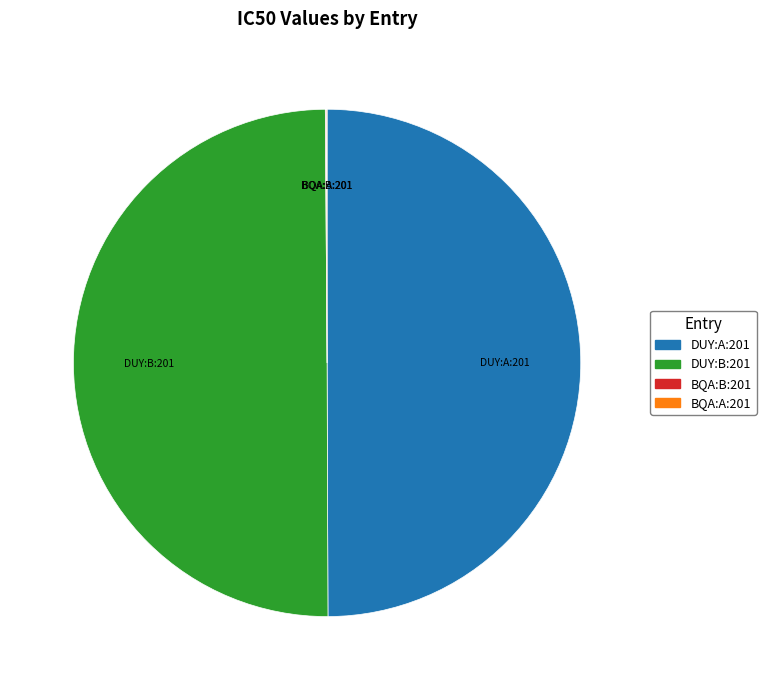

Is it true that DUY:B:201 is 43% of the pie?

False